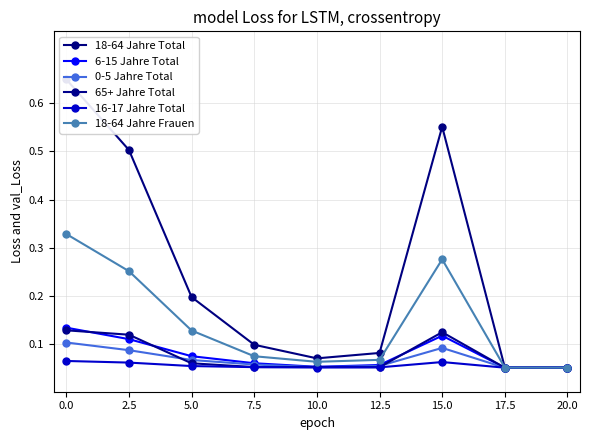

Reading left to right, transcribe all the data shown in this chart.

18-64 Jahre Total: 0.7	0.5	0.2	0.1	0.1	0.1	0.6	0.1	0.1
6-15 Jahre Total: 0.1	0.1	0.1	0.1	0.1	0.1	0.1	0.1	0.1
0-5 Jahre Total: 0.1	0.1	0.1	0.1	0.1	0.1	0.1	0.1	0.1
65+ Jahre Total: 0.1	0.1	0.1	0.1	0.1	0.1	0.1	0.1	0.1
16-17 Jahre Total: 0.1	0.1	0.1	0.1	0.1	0.1	0.1	0.1	0.1
18-64 Jahre Frauen: 0.3	0.3	0.1	0.1	0.1	0.1	0.3	0.1	0.1